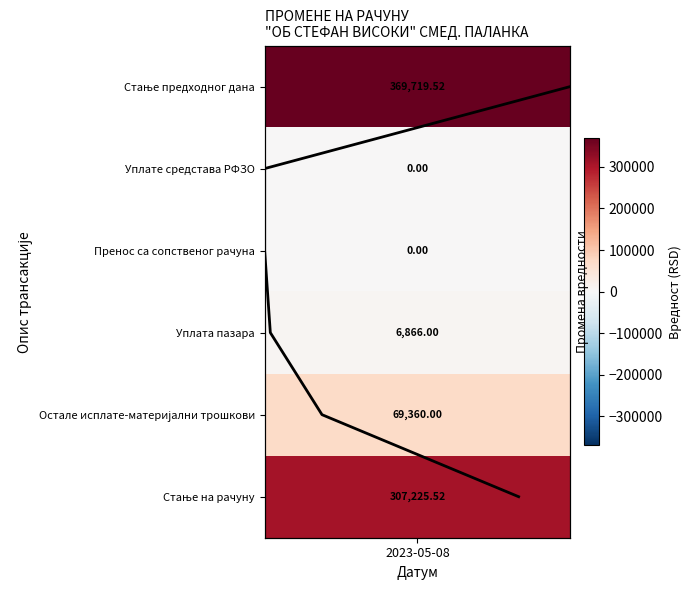

Count the number of values greater than 3.

2